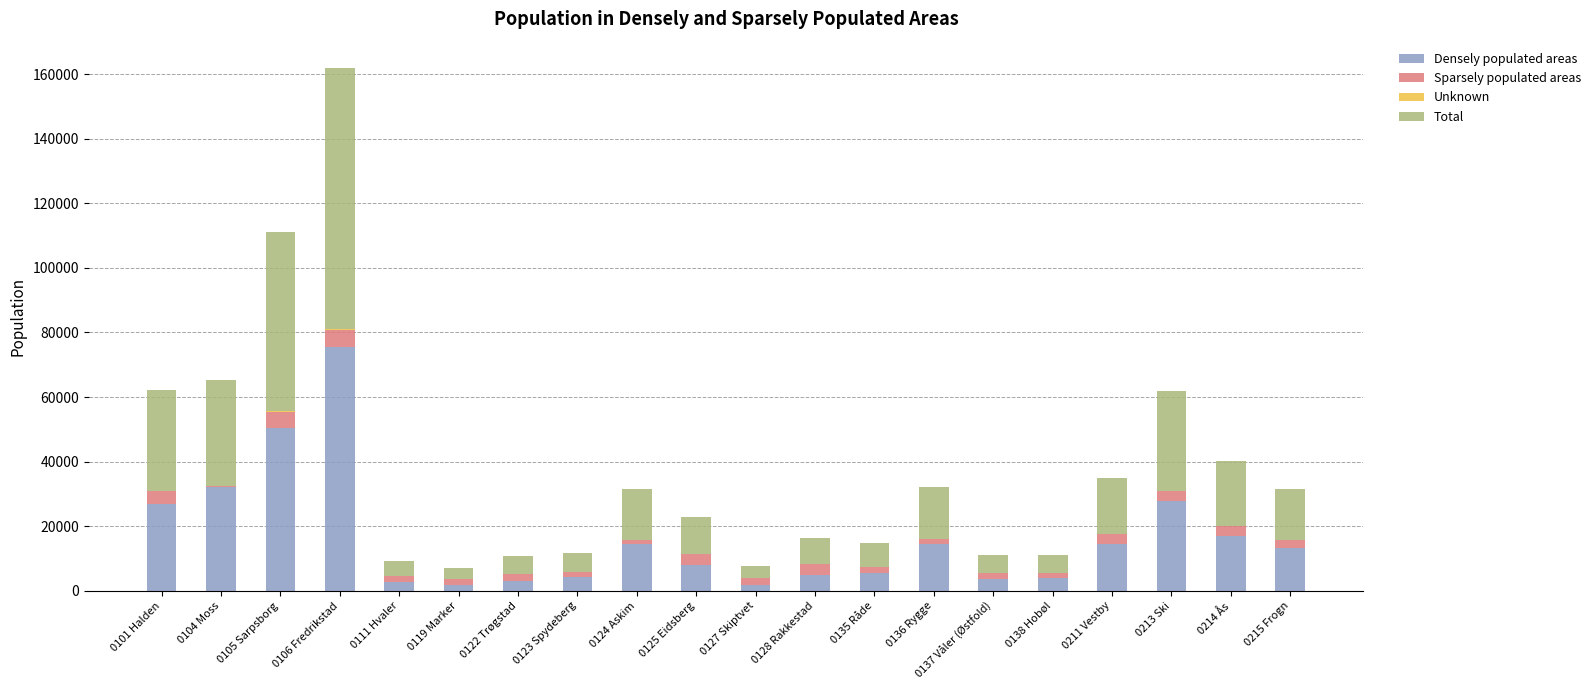

At which category is the sum across all series the highest?

0106 Fredrikstad